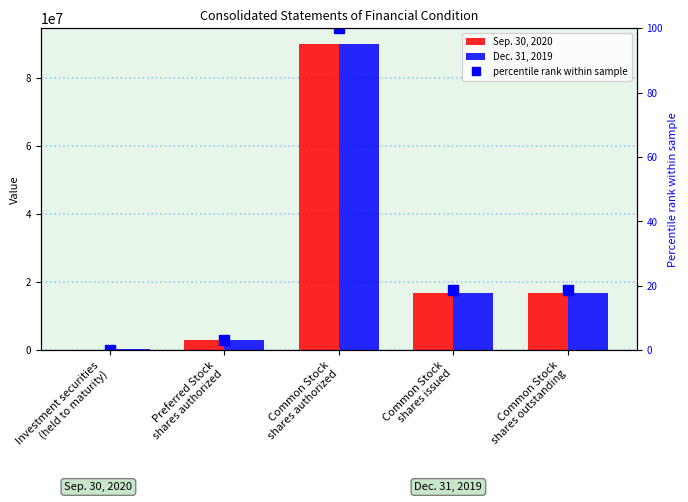

What position from the right is Common Stock
shares authorized?

3